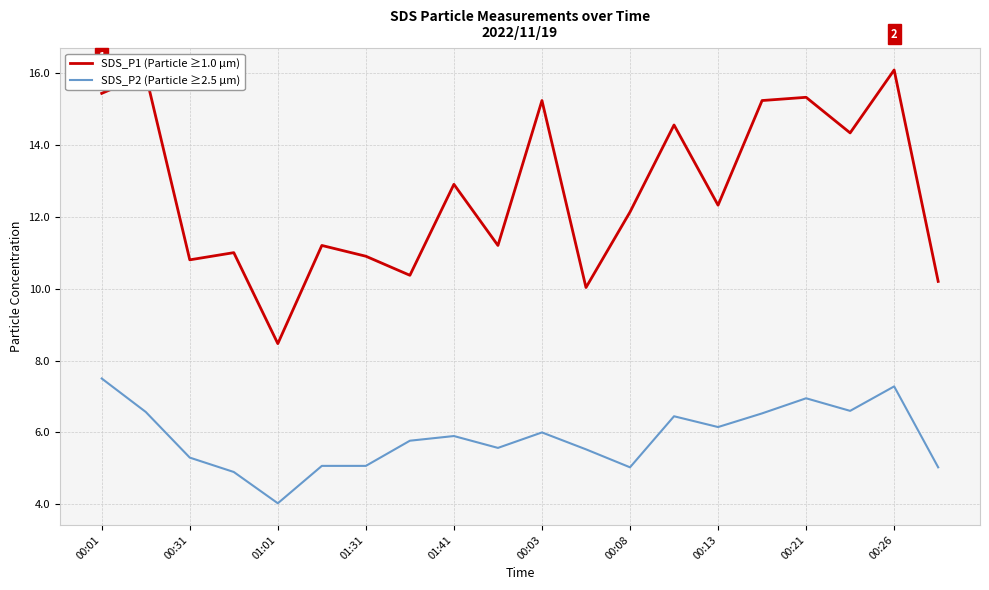

Which series has the largest range (max minus min)?

SDS_P1 (Particle ≥1.0 µm)